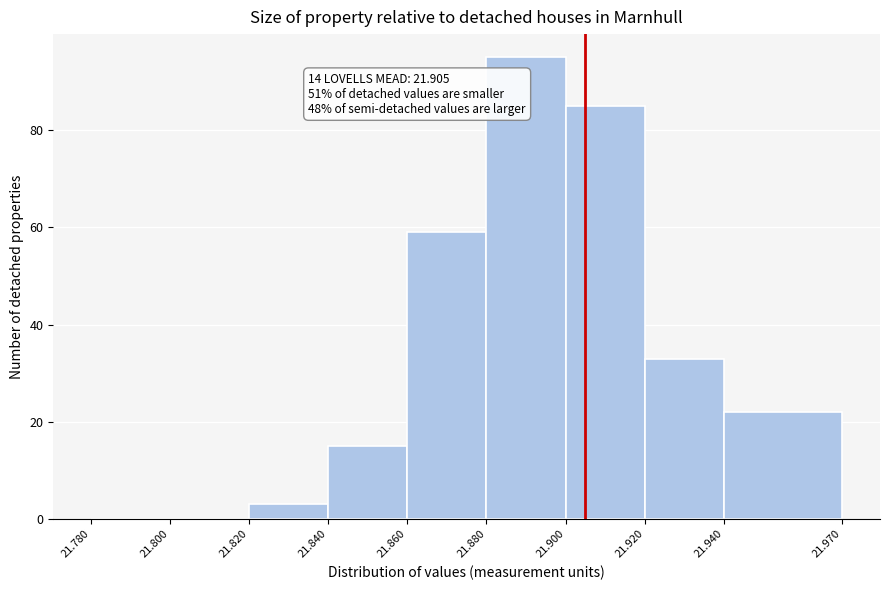

Which range on the x-axis has the tallest bar?

21.880 to 21.900